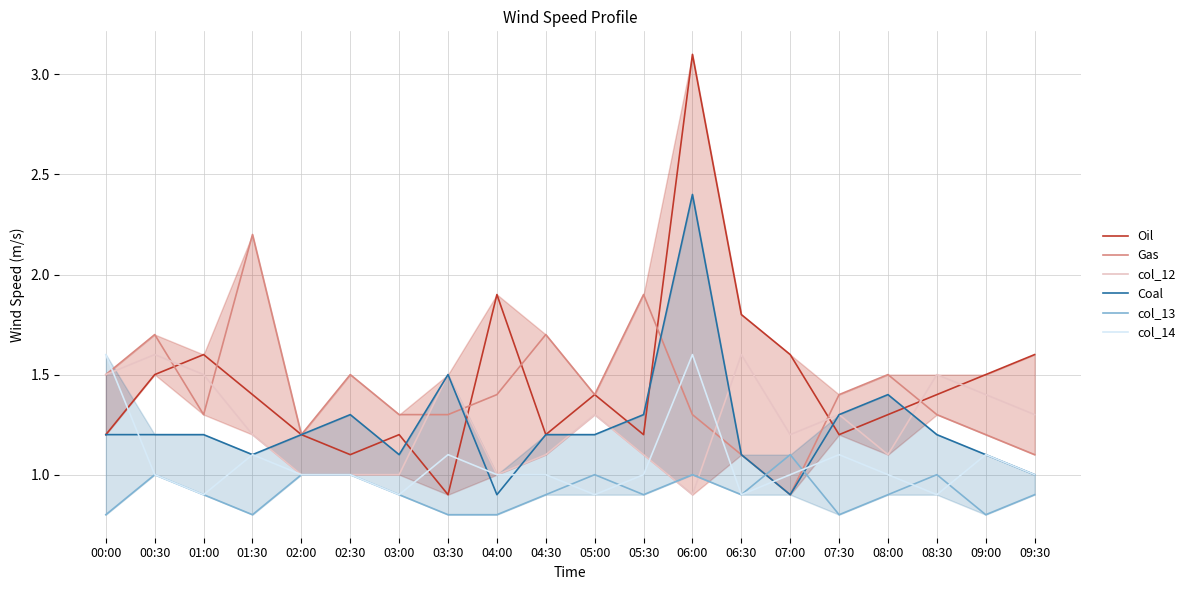

True or false: Oil and col_14 intersect in this chart.

True